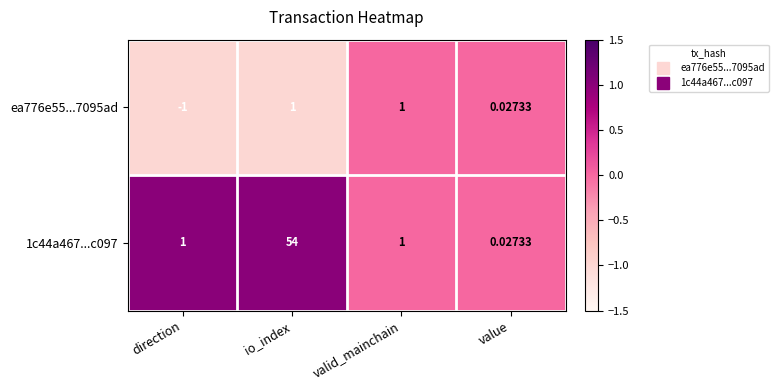

At which category is the sum across all series the highest?

io_index